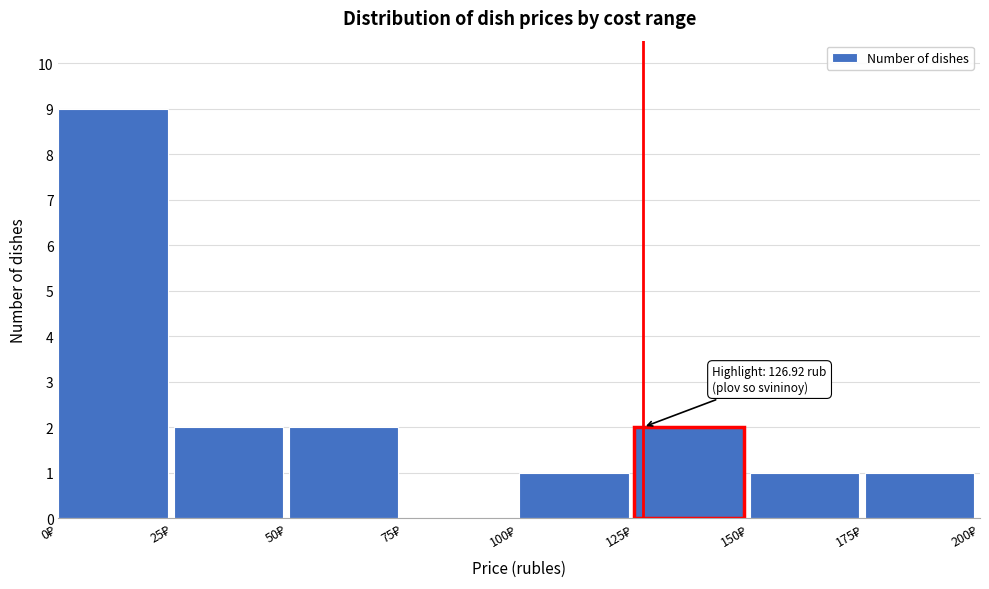

Over which range of the x-axis is the bar tallest?

0 to 25